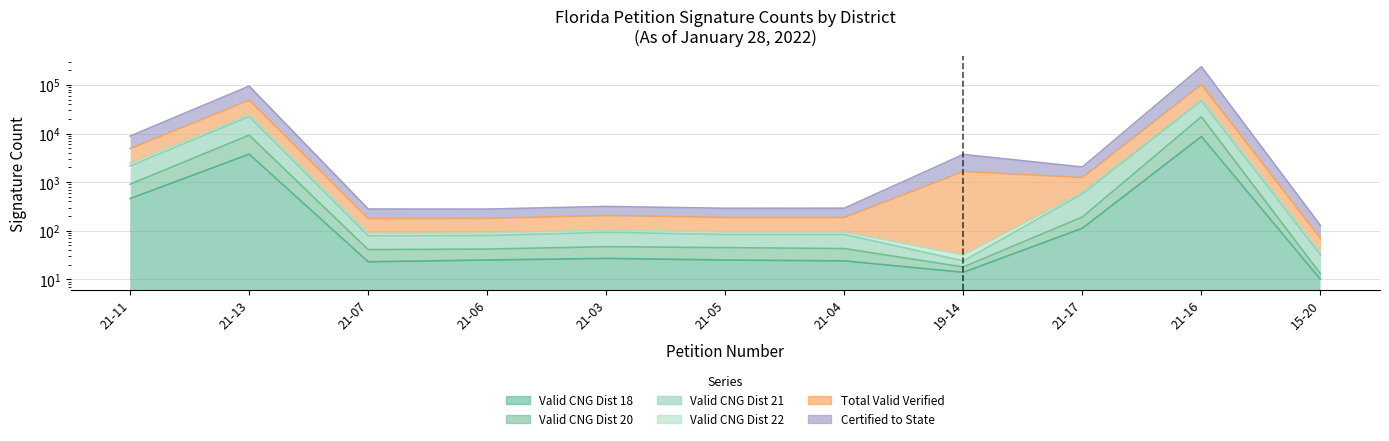

What is the value of the Valid CNG Dist 22 point at the 1st from the left?

4900